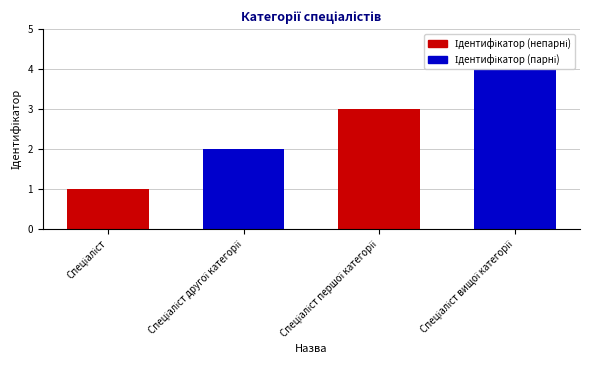

What is the difference between the maximum and second lowest values?

2